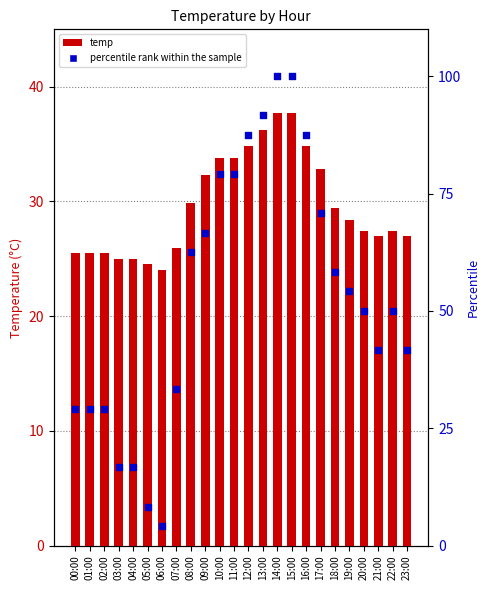

Which series has the largest Y range (max minus min)?

percentile rank within the sample